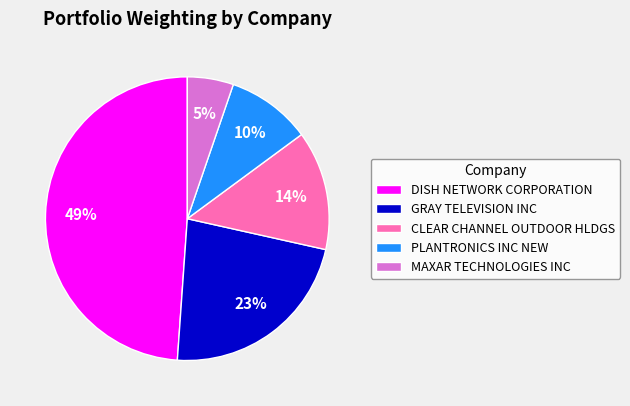

Is it true that PLANTRONICS INC NEW is 10% of the pie?

True